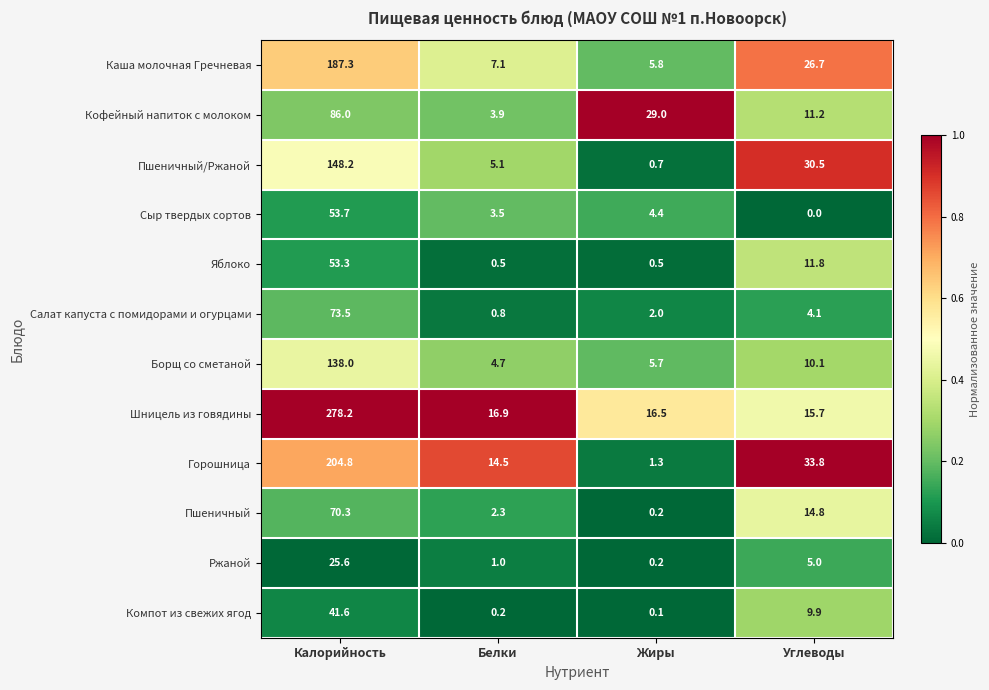

What is the average value of the Яблоко series?

16.5